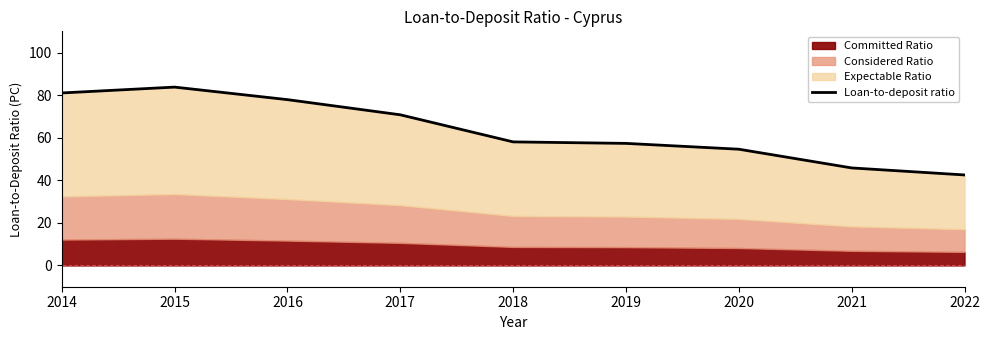

List the labels in order of value, largest first.

2015, 2014, 2016, 2017, 2018, 2019, 2020, 2021, 2022